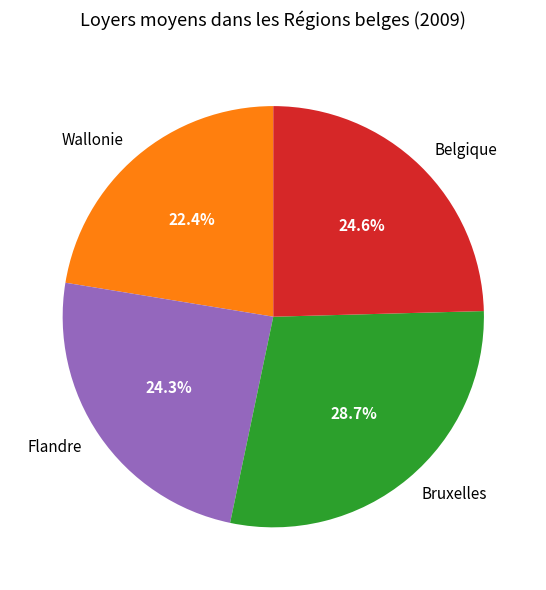

How many slices are in this pie chart?

4